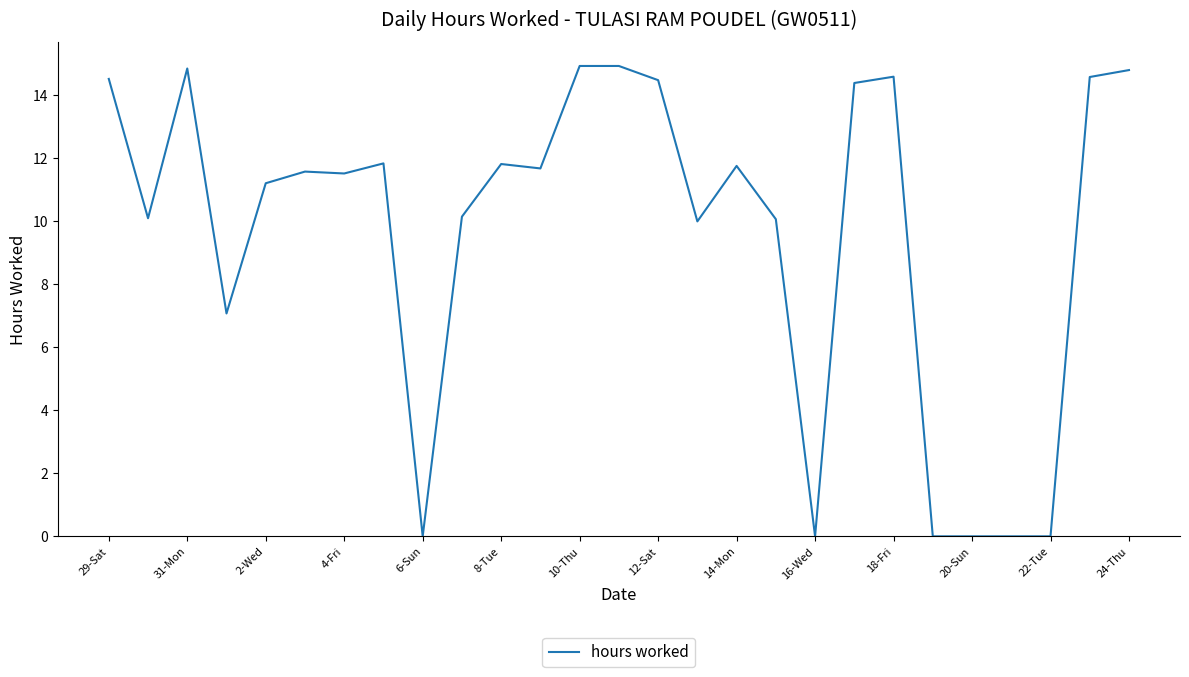

What is the difference between the maximum and minimum values?

14.9